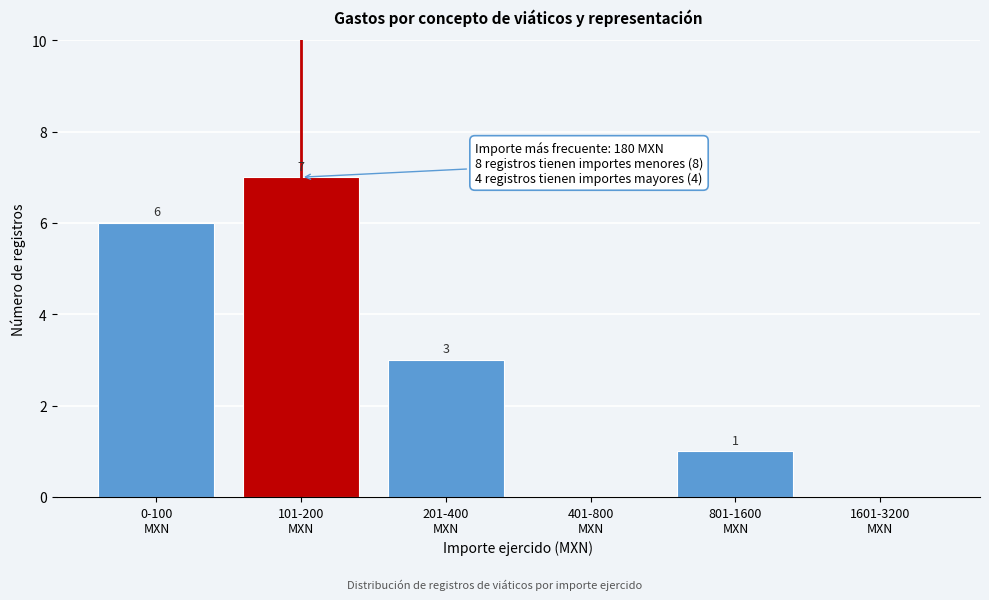

What is the maximum value shown in the chart?

7